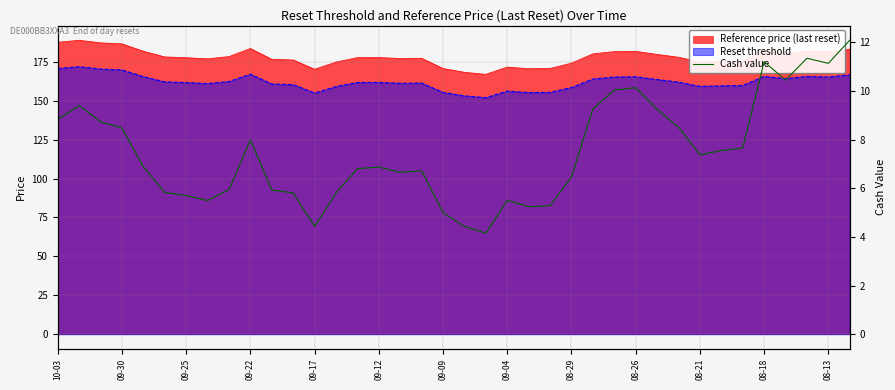

What is the change in value from 31 to 35?

+3.8